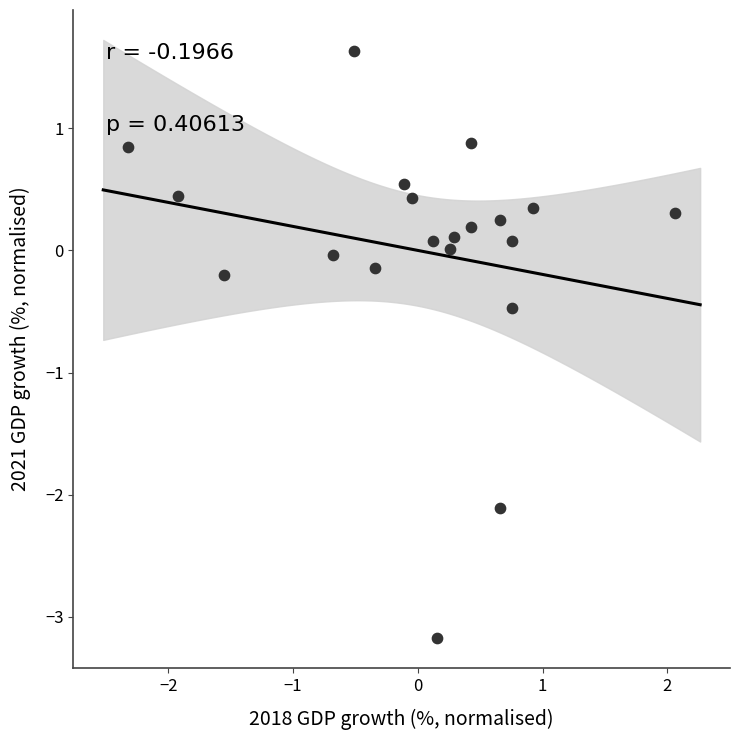

What is the range of X values (max minus min)?

4.4